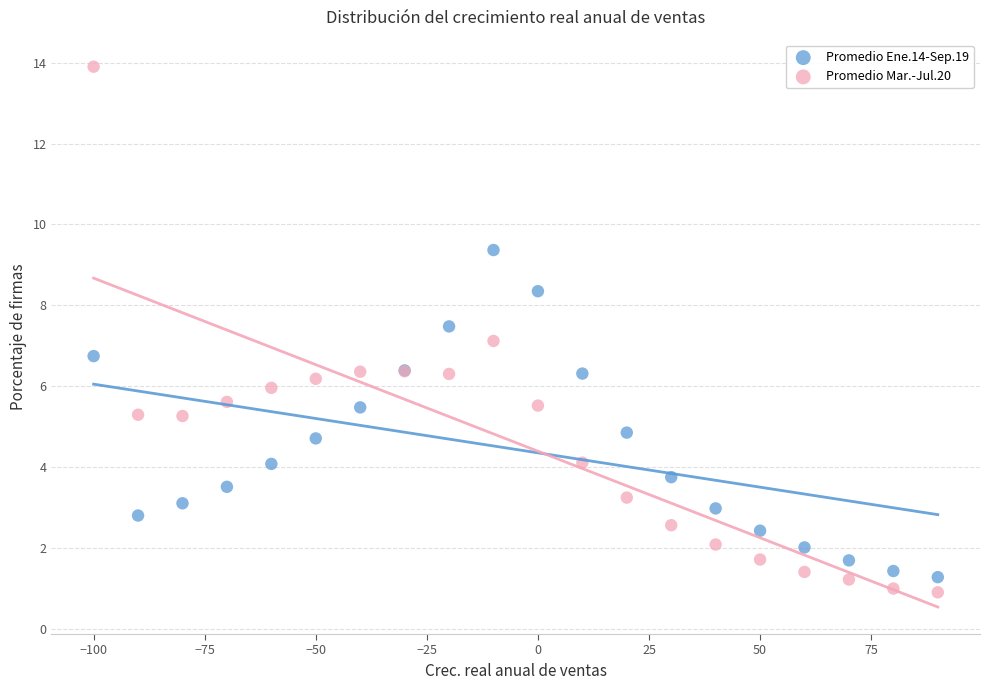

What is the X range (max minus min) for the scatter plot?

190.0